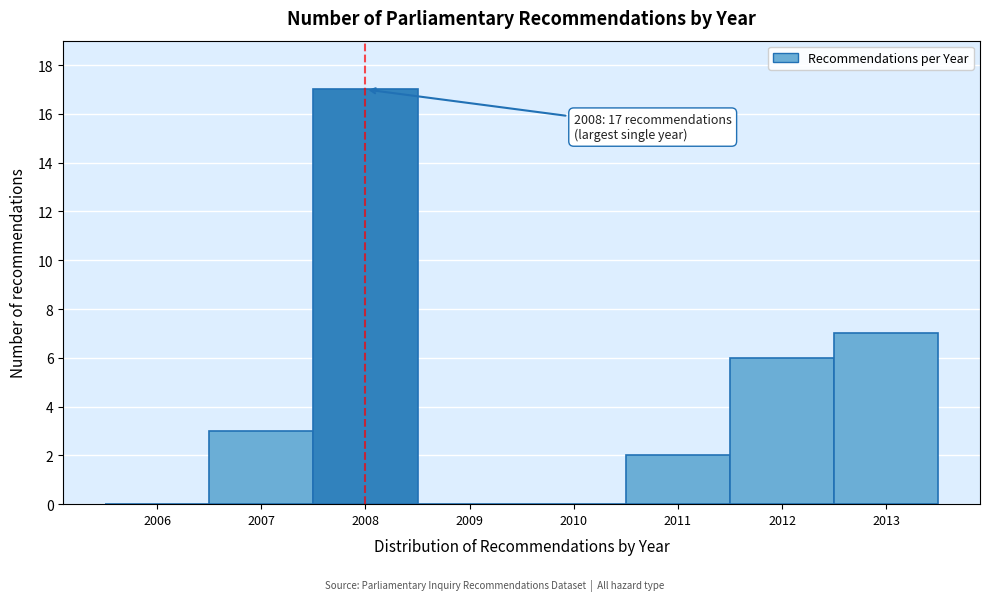

Reading left to right, transcribe all the data shown in this chart.

2006=0	2007=3	2008=17	2009=0	2010=0	2011=2	2012=6	2013=7